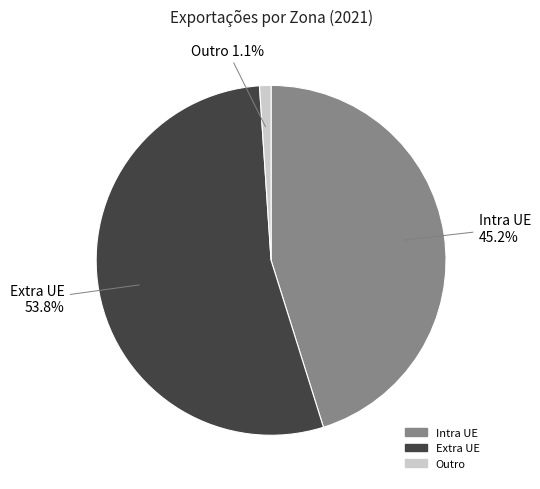

Is there a majority slice in this chart?

Yes